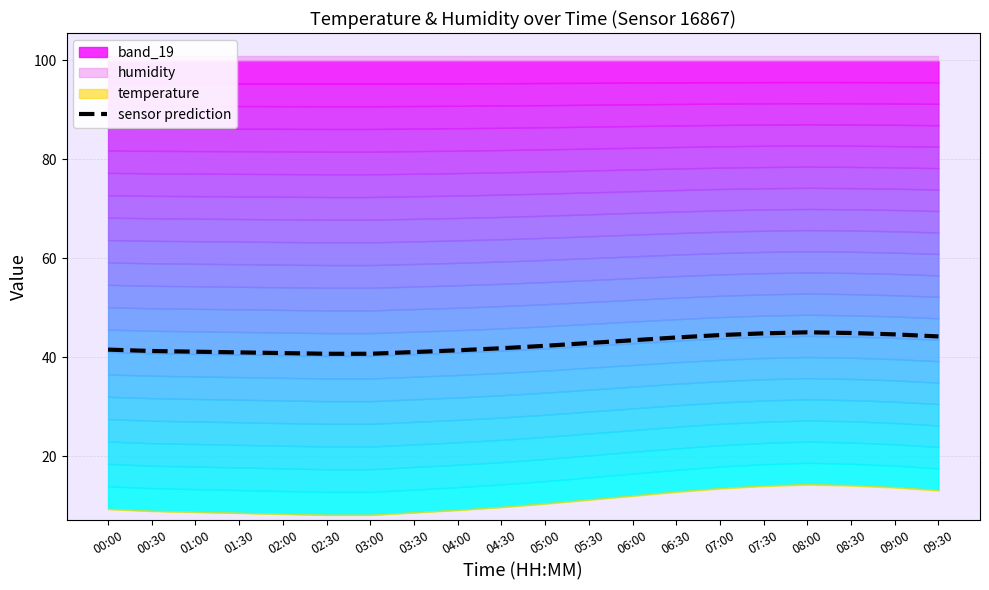

Approximately how many times larger is the value at 06:30 compared to 08:00?

1.0